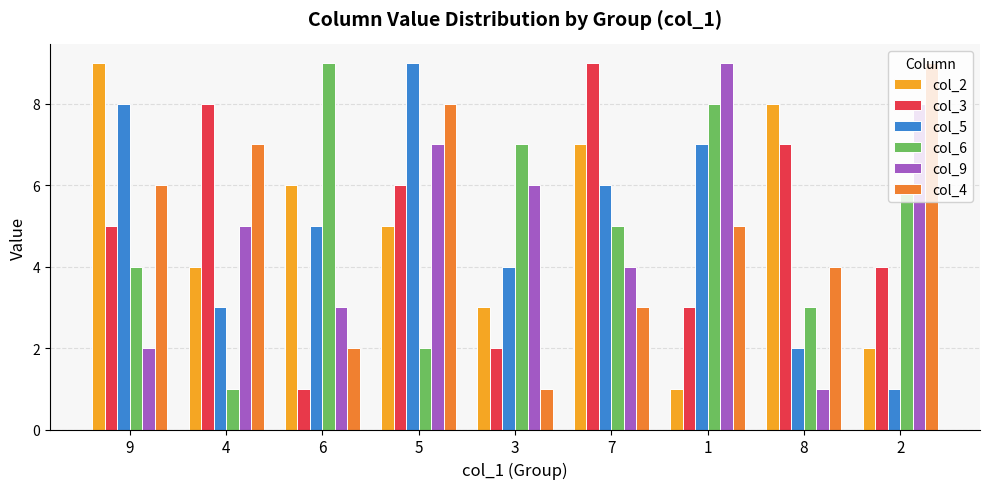

Rank the categories by col_3 value from highest to lowest.

7, 4, 8, 5, 9, 2, 1, 3, 6